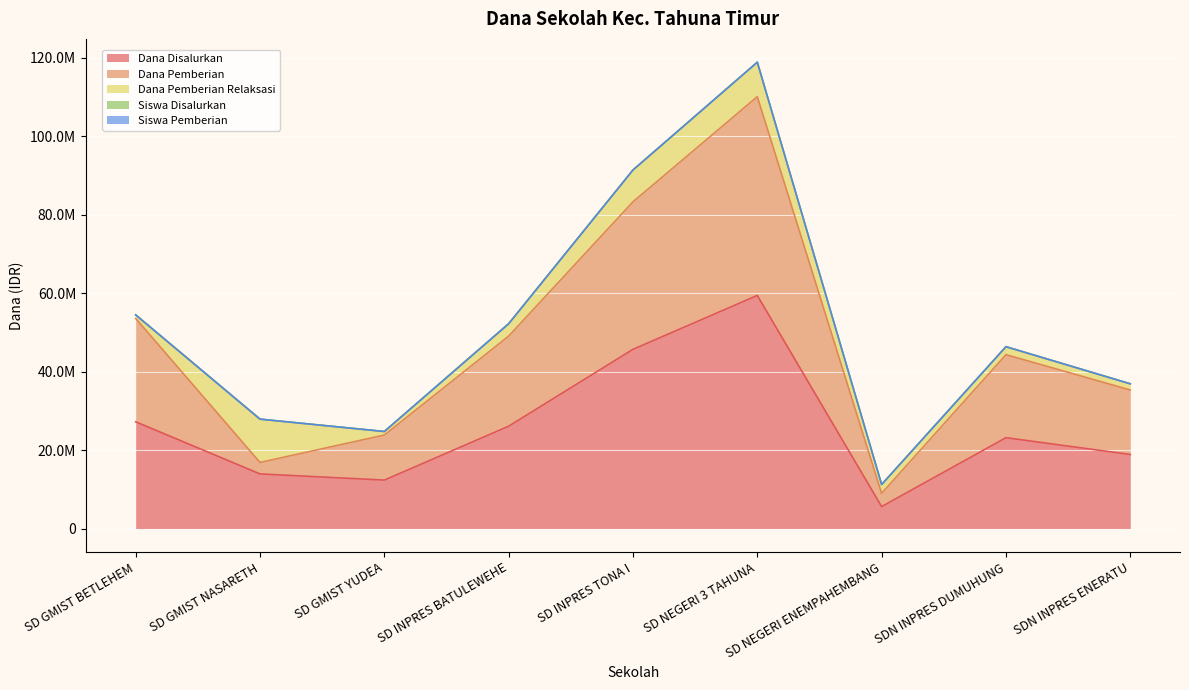

Does the chart display data point markers on the line(s)?

No